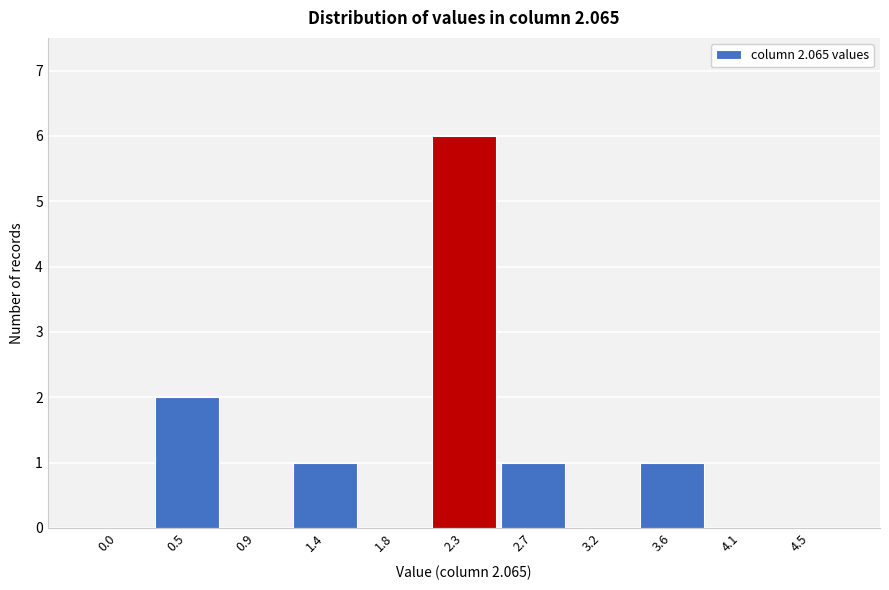

Reading left to right, what are all the values shown in this chart?

0.0=0	0.5=2	0.9=0	1.4=1	1.8=0	2.3=6	2.7=1	3.2=0	3.6=1	4.1=0	4.5=0